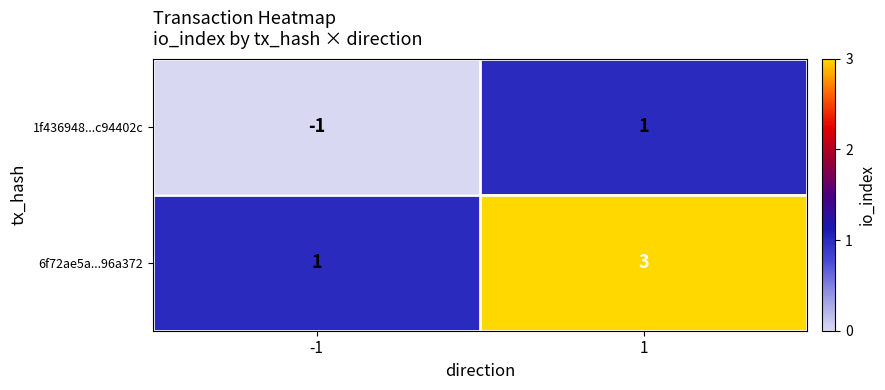

Which series has the largest total across all categories?

6f72ae5a...96a372